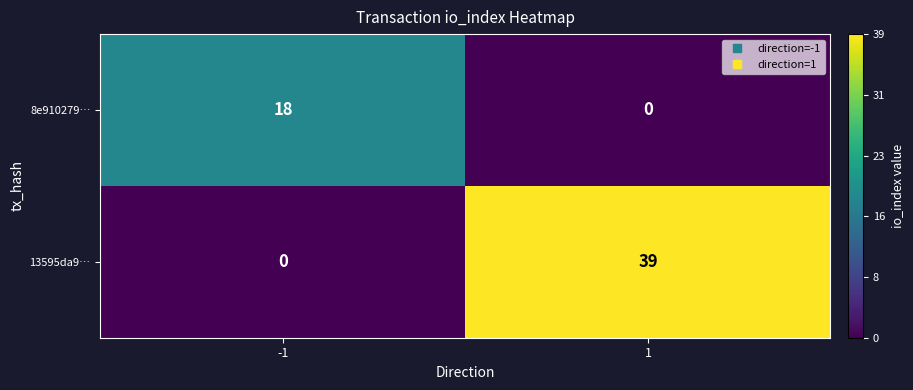

What is the total value across all series at -1?

18